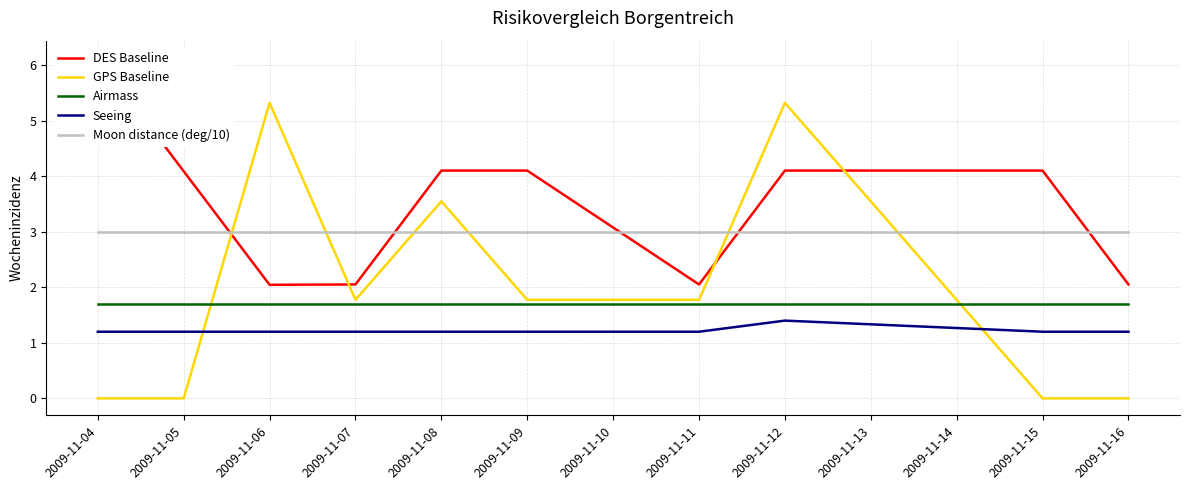

True or false: GPS Baseline and DES Baseline cross at least once.

True